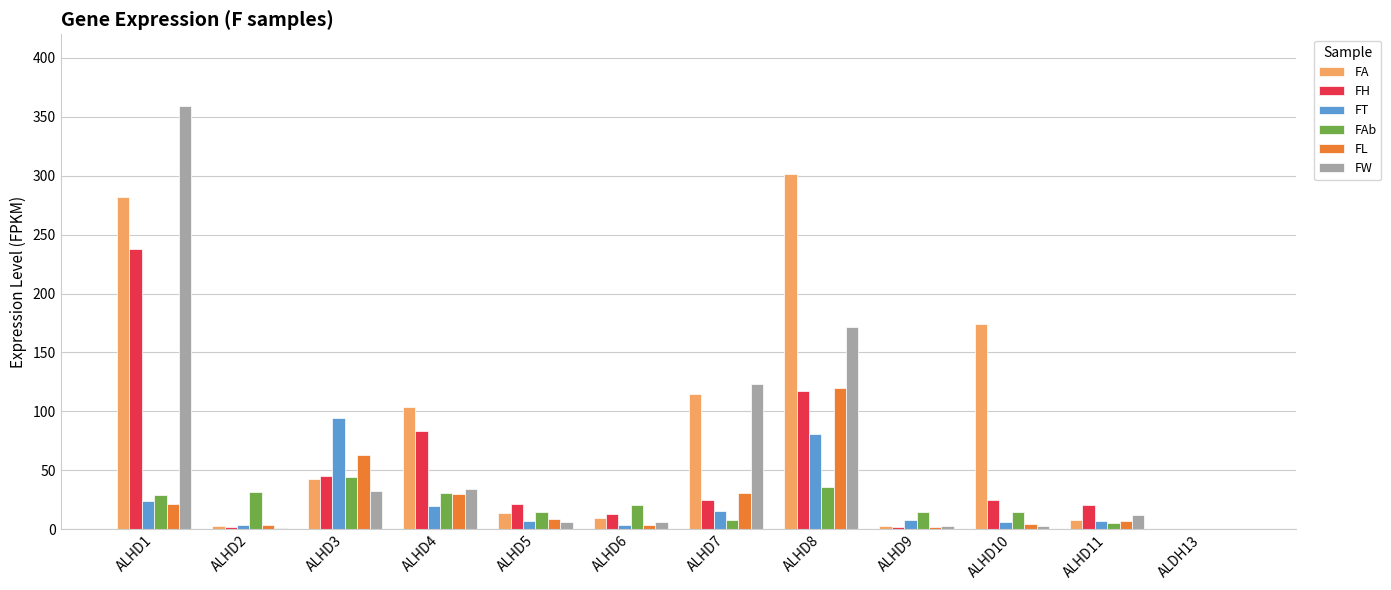

What is the maximum value shown in the chart?

358.8